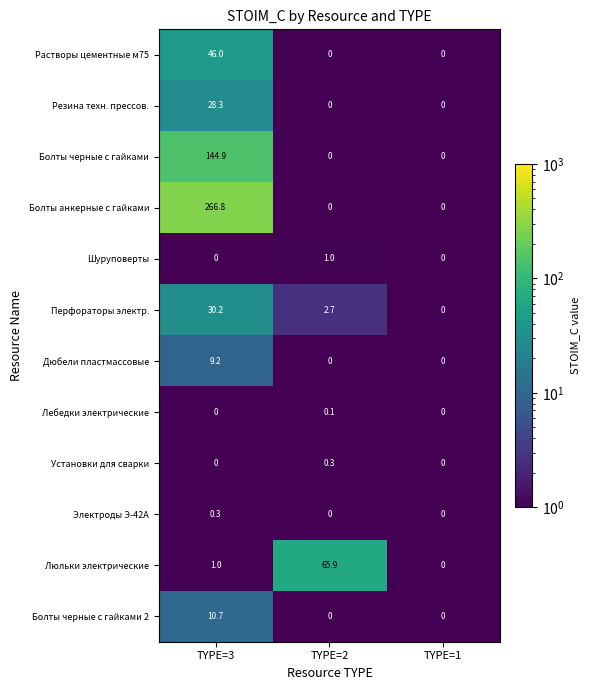

Which series has the widest spread of values?

Болты анкерные с гайками